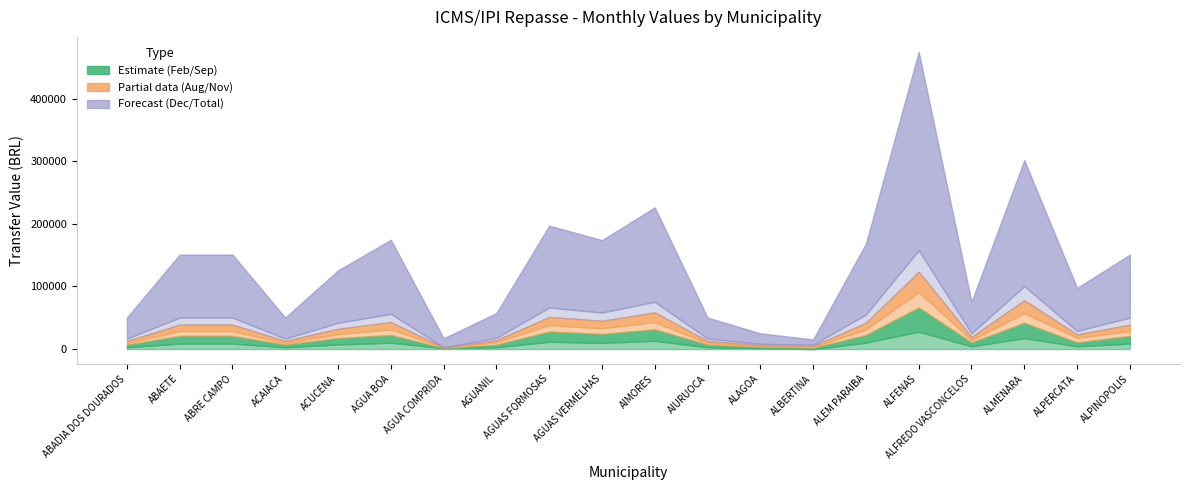

What is the greatest value displayed?

316892.5